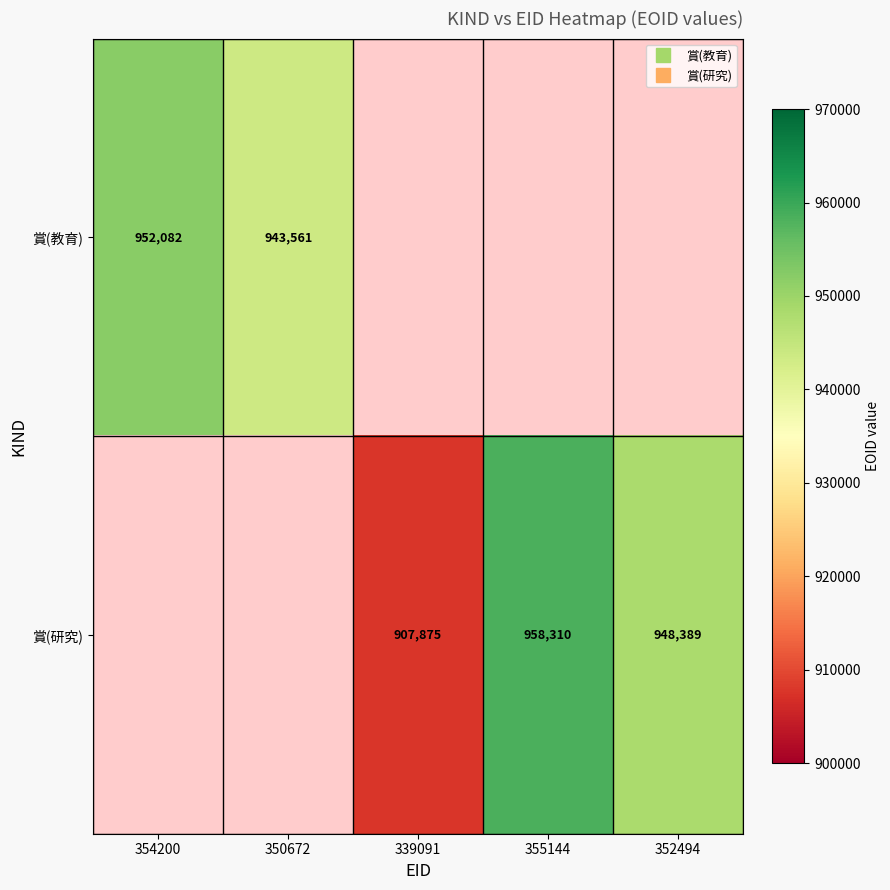

The 賞(教育) series shows 952082.0 at 354200. True or false?

True